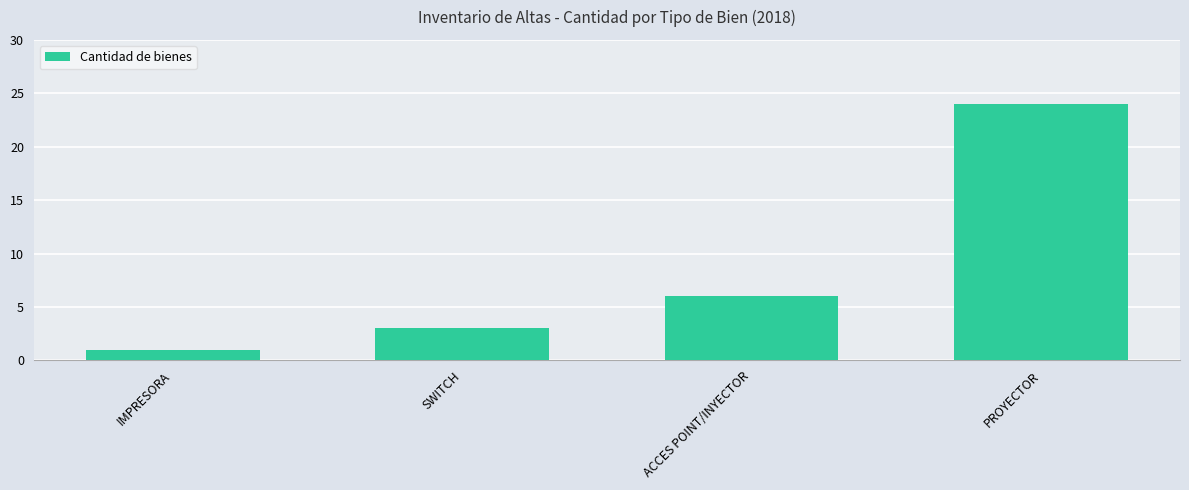

How many series are shown in this chart?

1